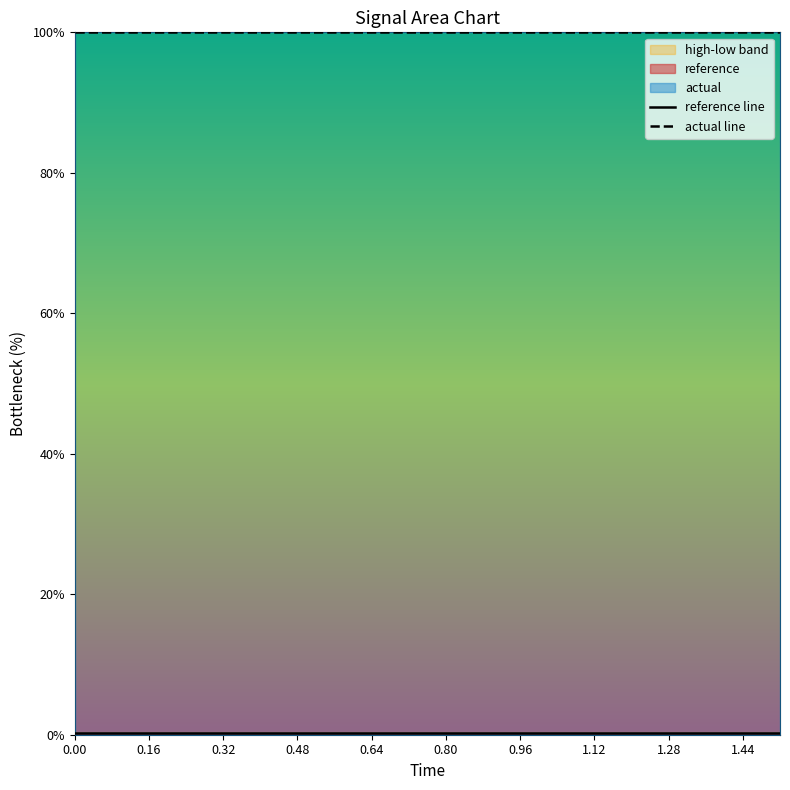

Rank the series by their maximum value, from highest to lowest.

actual line, reference line